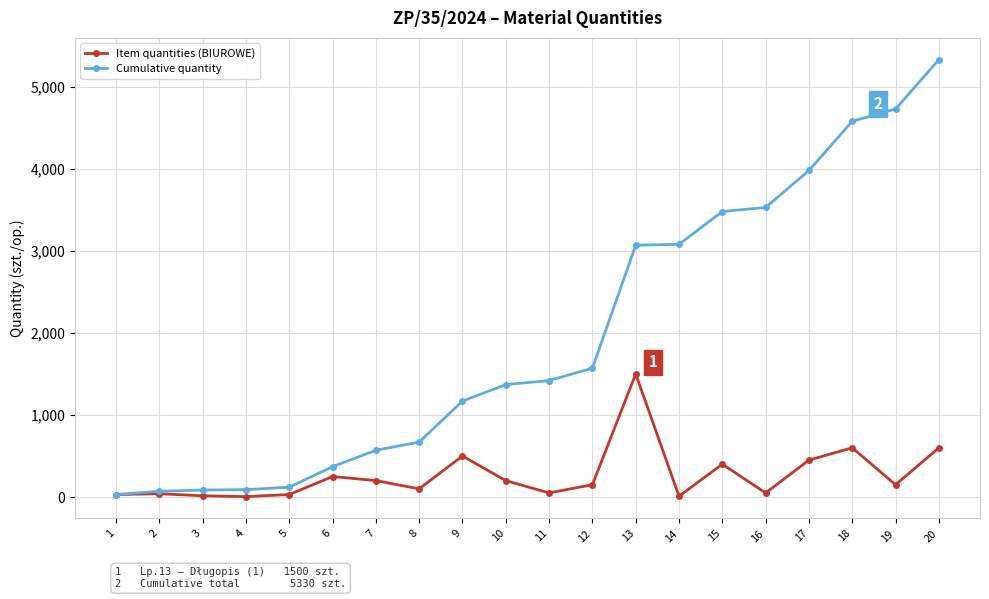

What is the greatest value displayed?

5330